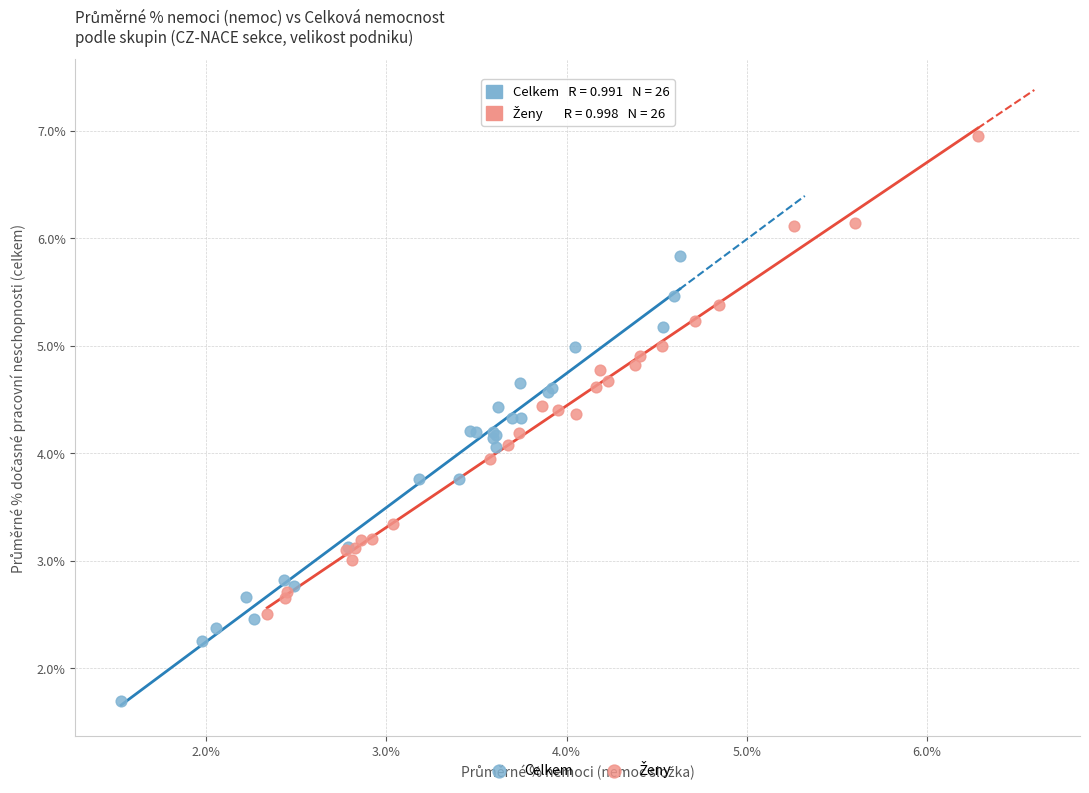

Which series reaches the minimum Y coordinate?

Celkem